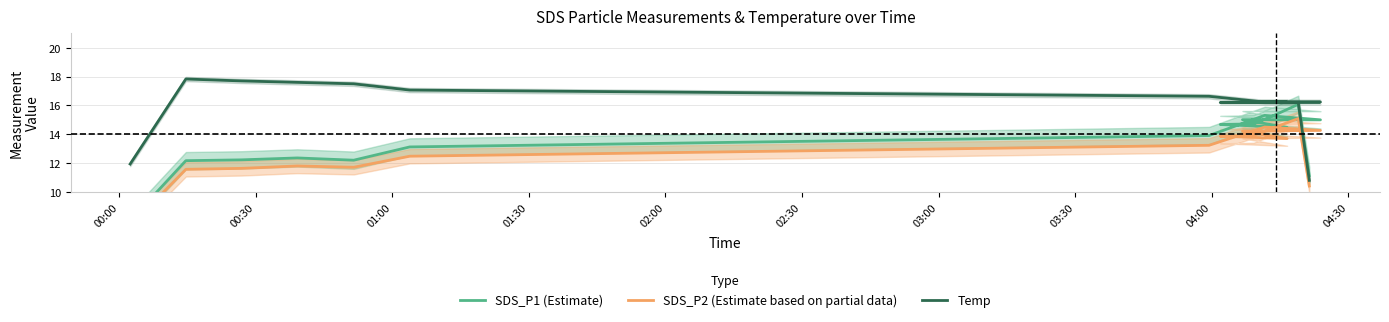

Reading left to right, list all the values displayed in this chart.

SDS_P1 (Estimate): 8.0	12.2	12.2	12.4	12.2	13.1	13.9	15.3	15.0	15.0	14.5	14.7	14.7	15.4	16.1	11.1
SDS_P2 (Estimate based on partial data): 7.6	11.6	11.6	11.8	11.7	12.5	13.2	14.5	14.3	14.2	13.7	13.9	13.9	14.5	15.1	10.4
Temp: 11.9	17.8	17.7	17.6	17.5	17.1	16.6	16.2	16.2	16.2	16.2	16.2	16.2	16.2	16.2	10.8